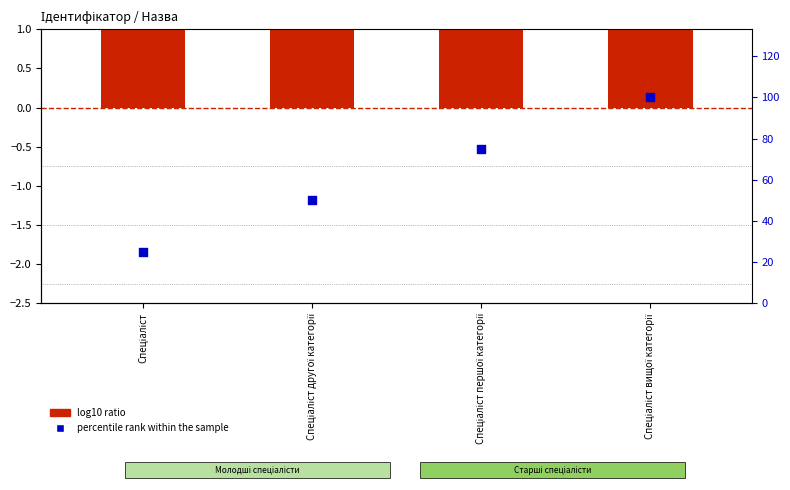

At how many categories does at least one series exceed 37?

3